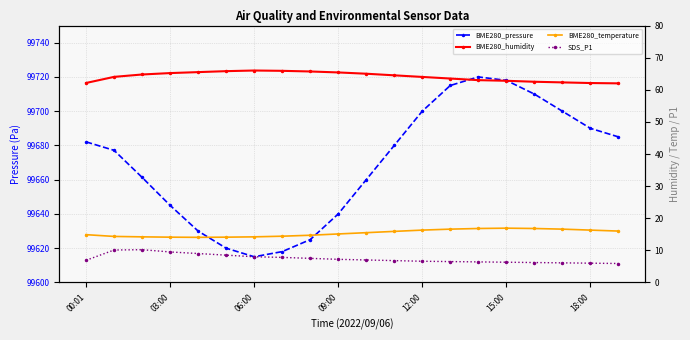

Which series has the largest total across all categories?

BME280_pressure